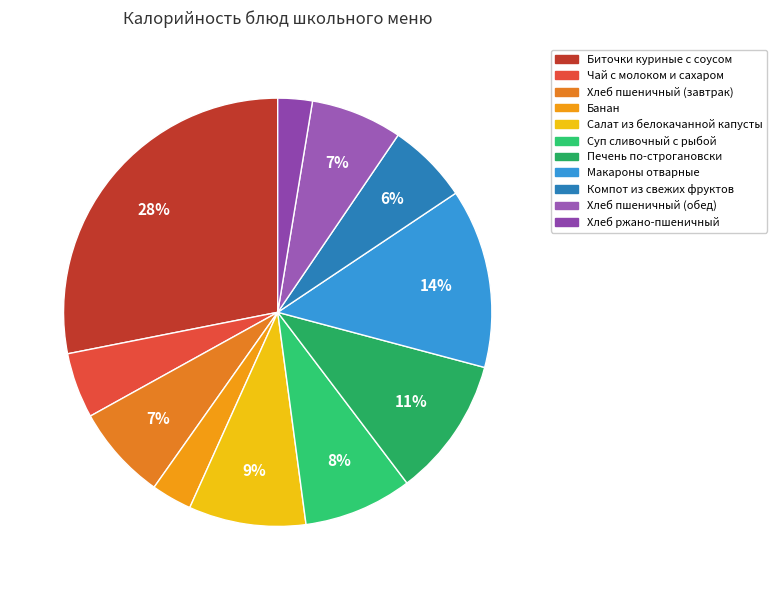

Is Хлеб пшеничный (обед) the majority of the pie?

No